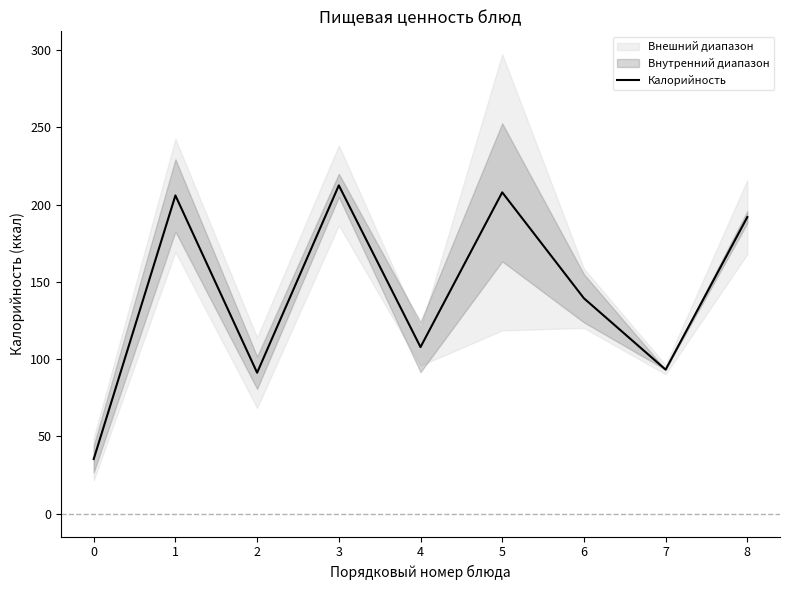

Which has a higher value, 8 or 0?

8